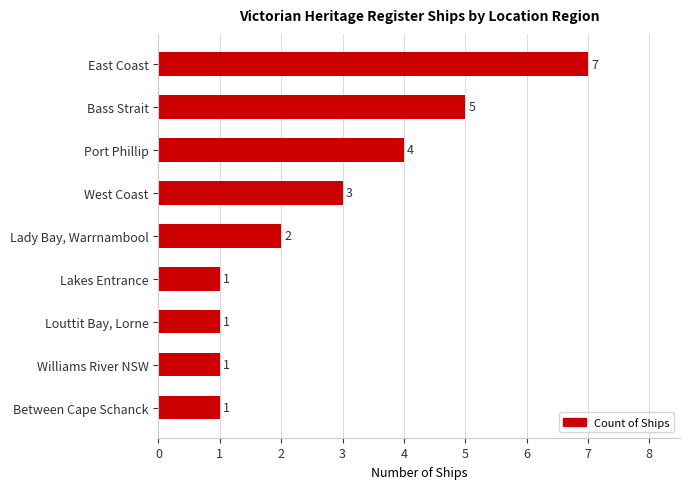

How many values are between 1 and 4?

7